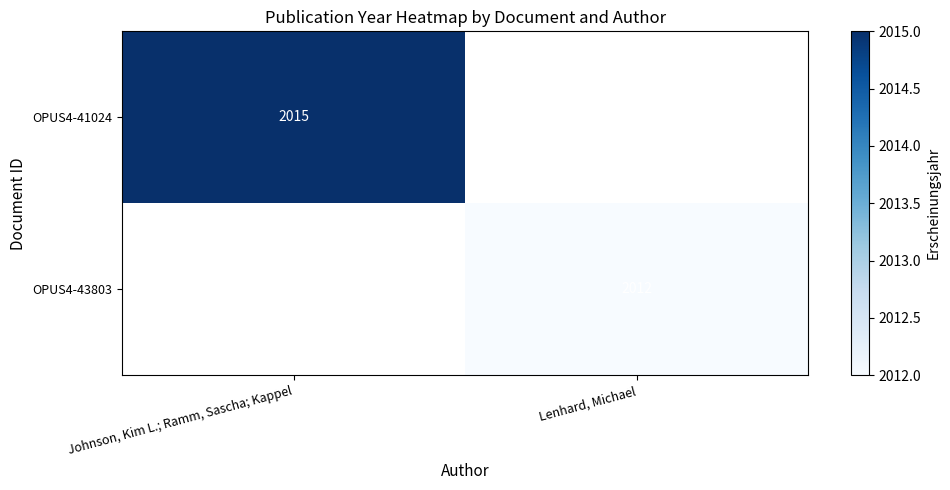

The value of OPUS4-41024 at Johnson, Kim L.; Ramm, Sascha; Kappel is 1187. True or false?

False